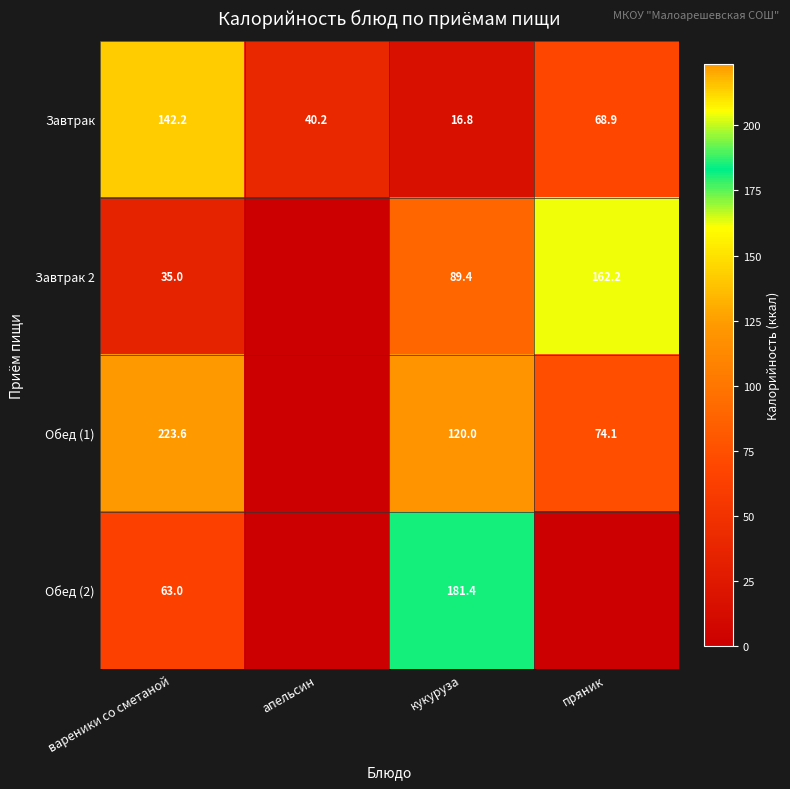

What is the difference between the highest and lowest values at кукуруза?

164.6